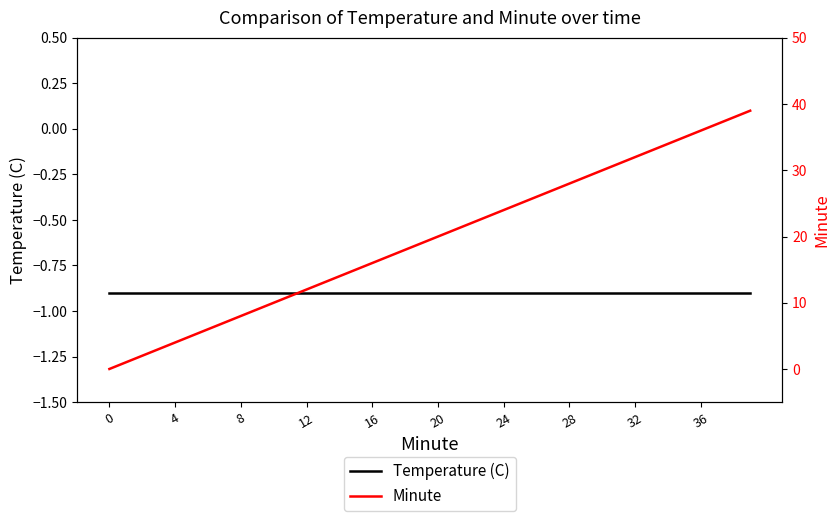

True or false: Minute has more than 2 interior local peaks.

False